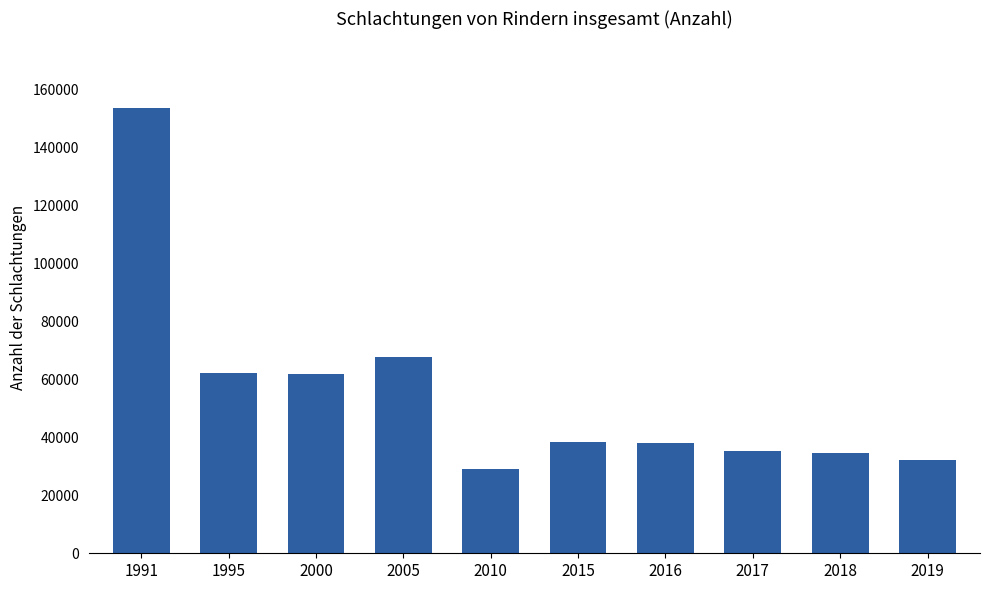

How many bars are there in total?

10